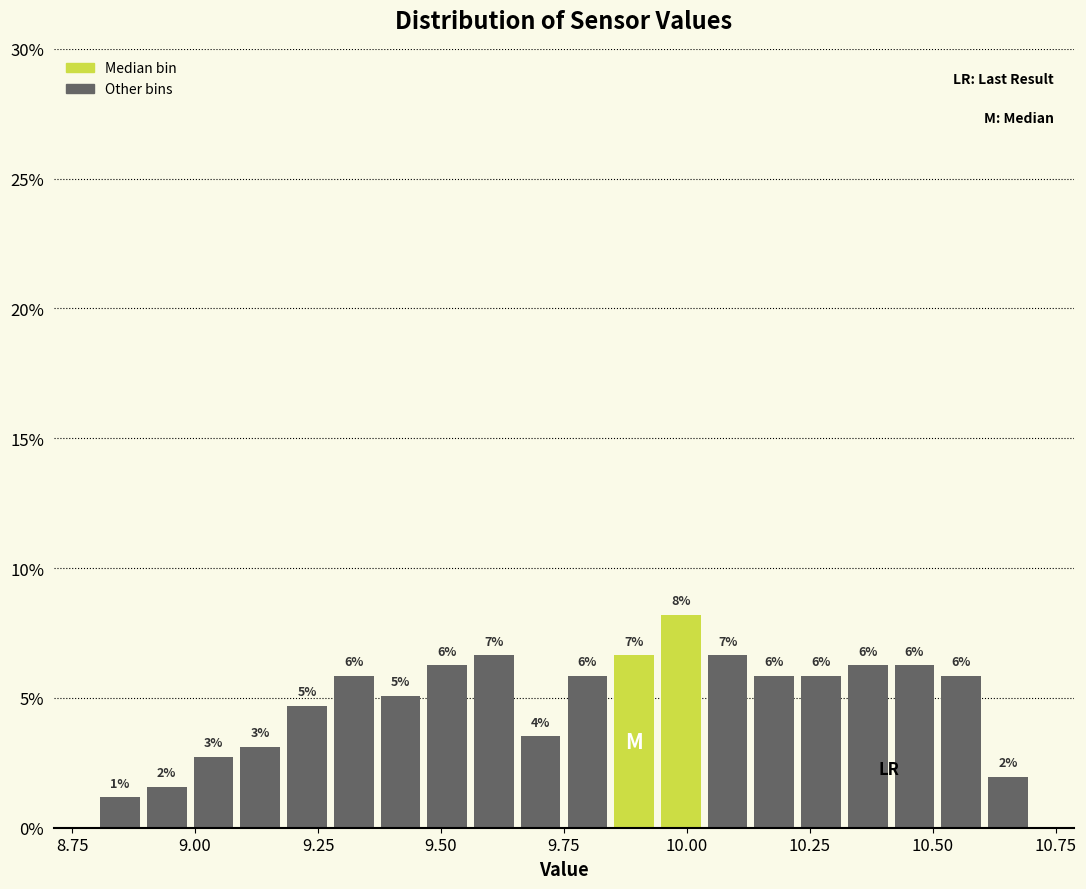

Around what value on the x-axis is the tallest bar? Give the approximate position of its centre, as read against the axis.

10.00